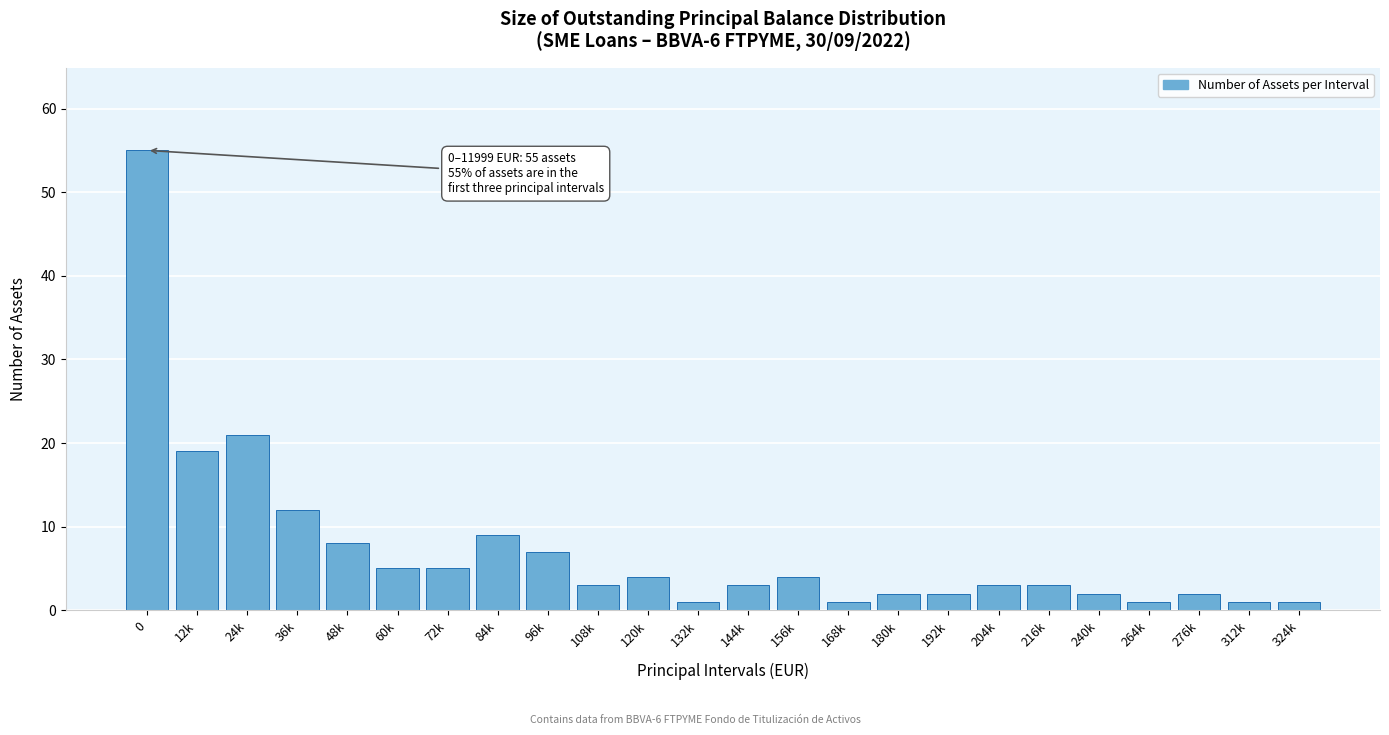

Reading left to right, what are all the values shown in this chart?

55	19	21	12	8	5	5	9	7	3	4	1	3	4	1	2	2	3	3	2	1	2	1	1